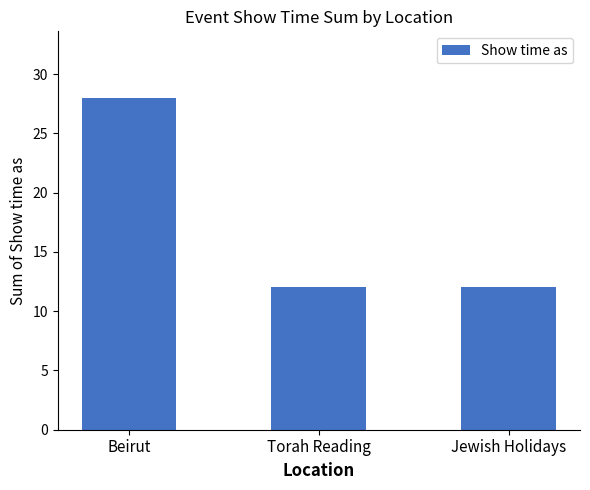

What is the difference between the maximum and minimum values?

16